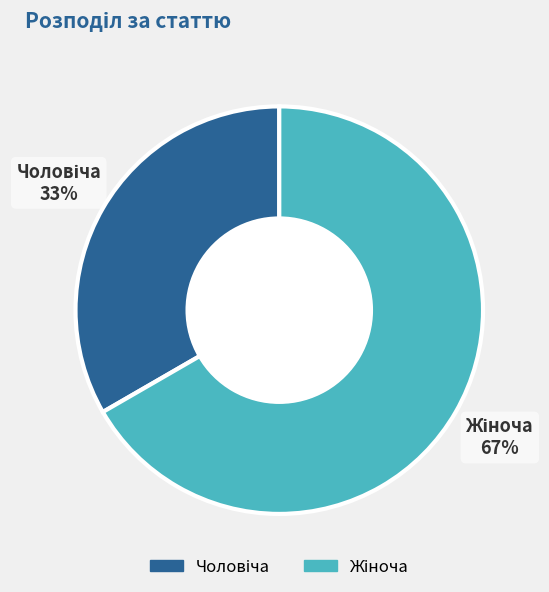

Count the number of slices in the pie.

2